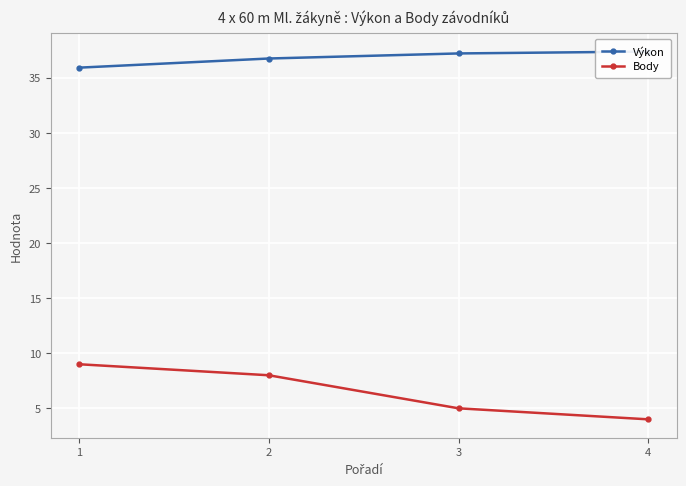

Read the Výkon value at 4.

37.4